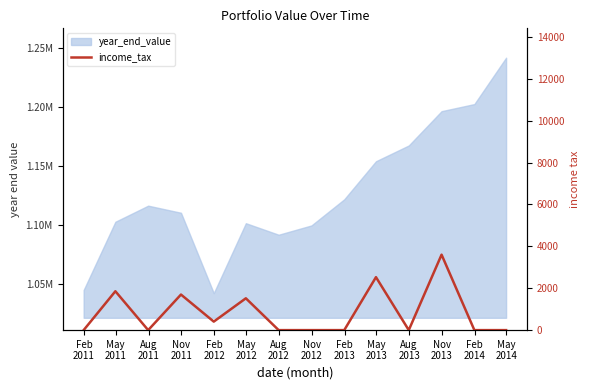

True or false: the data has more than 1 interior local peaks.

True